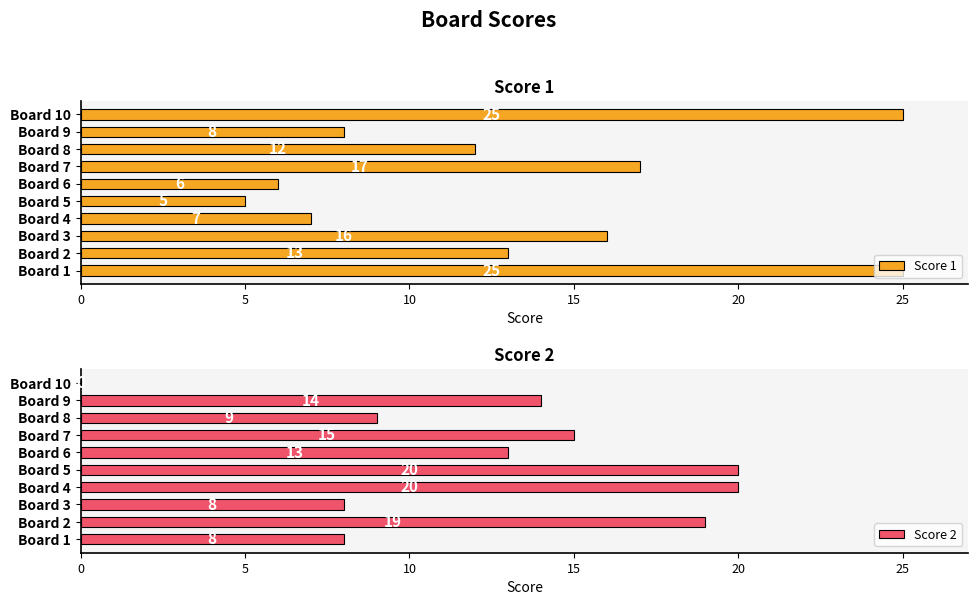

How many data points in Score 2 are less than 14?

5